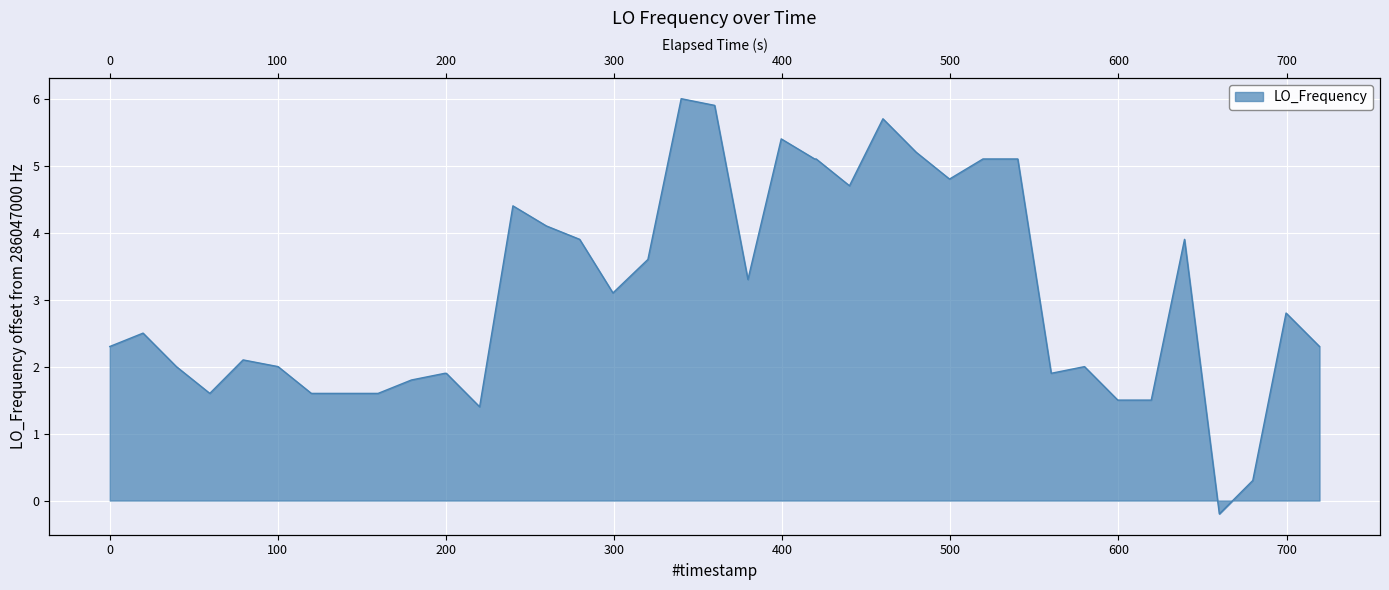

At which label is the value closest to 2?

100